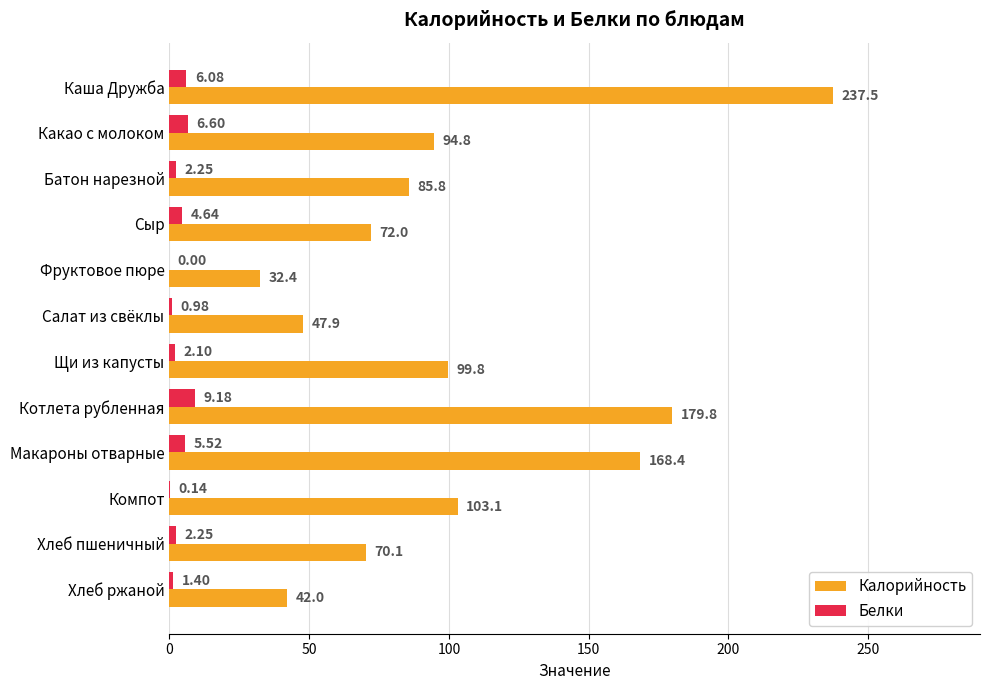

Between Хлеб пшеничный and Хлеб ржаной, which series saw the biggest shift?

Калорийность